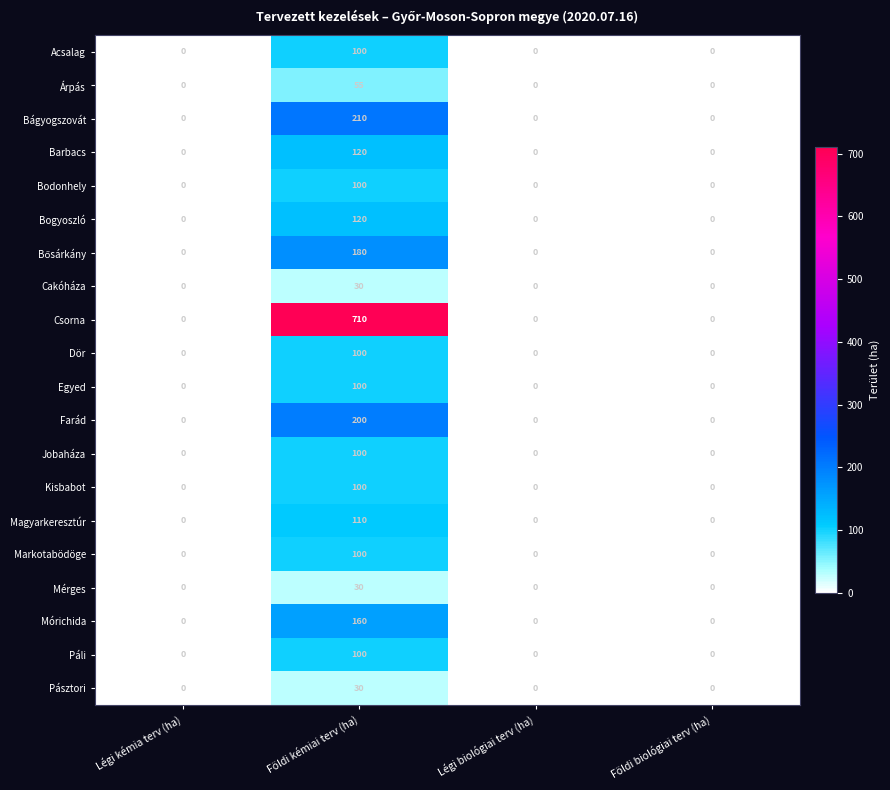

True or false: Páli has a value of 49 at Légi biológiai terv (ha).

False